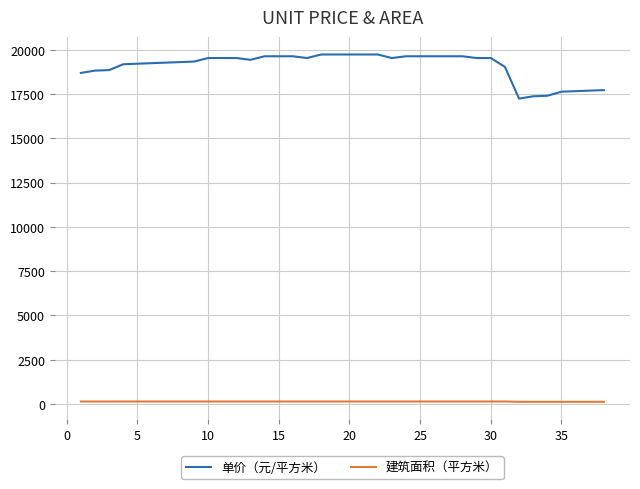

What is the minimum value for 单价（元/平方米）?

17242.1